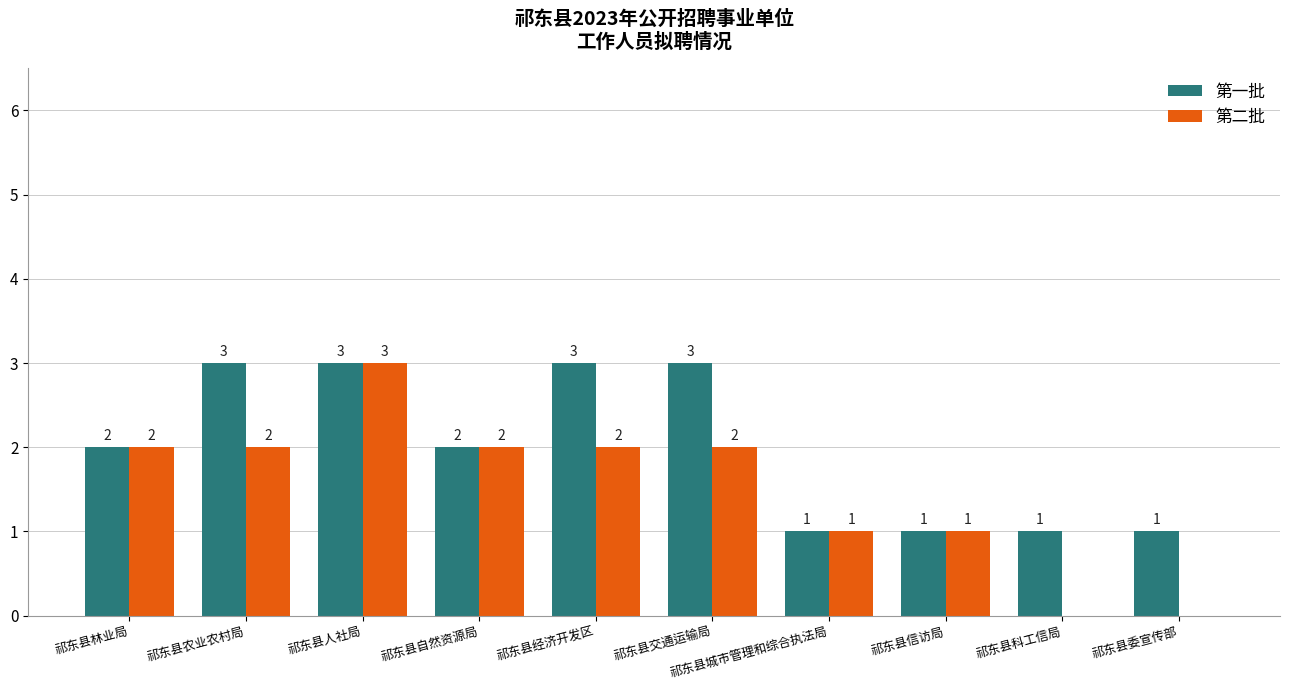

What is the average value of the 第一批 series?

2